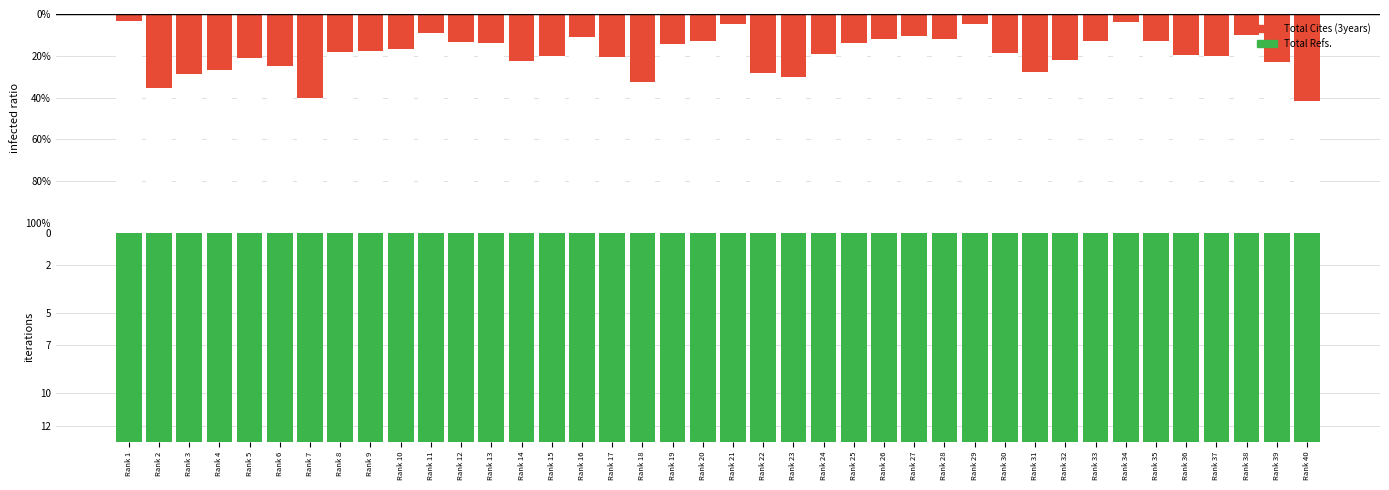

At which category does the chart reach its minimum across all series?

Rank 1